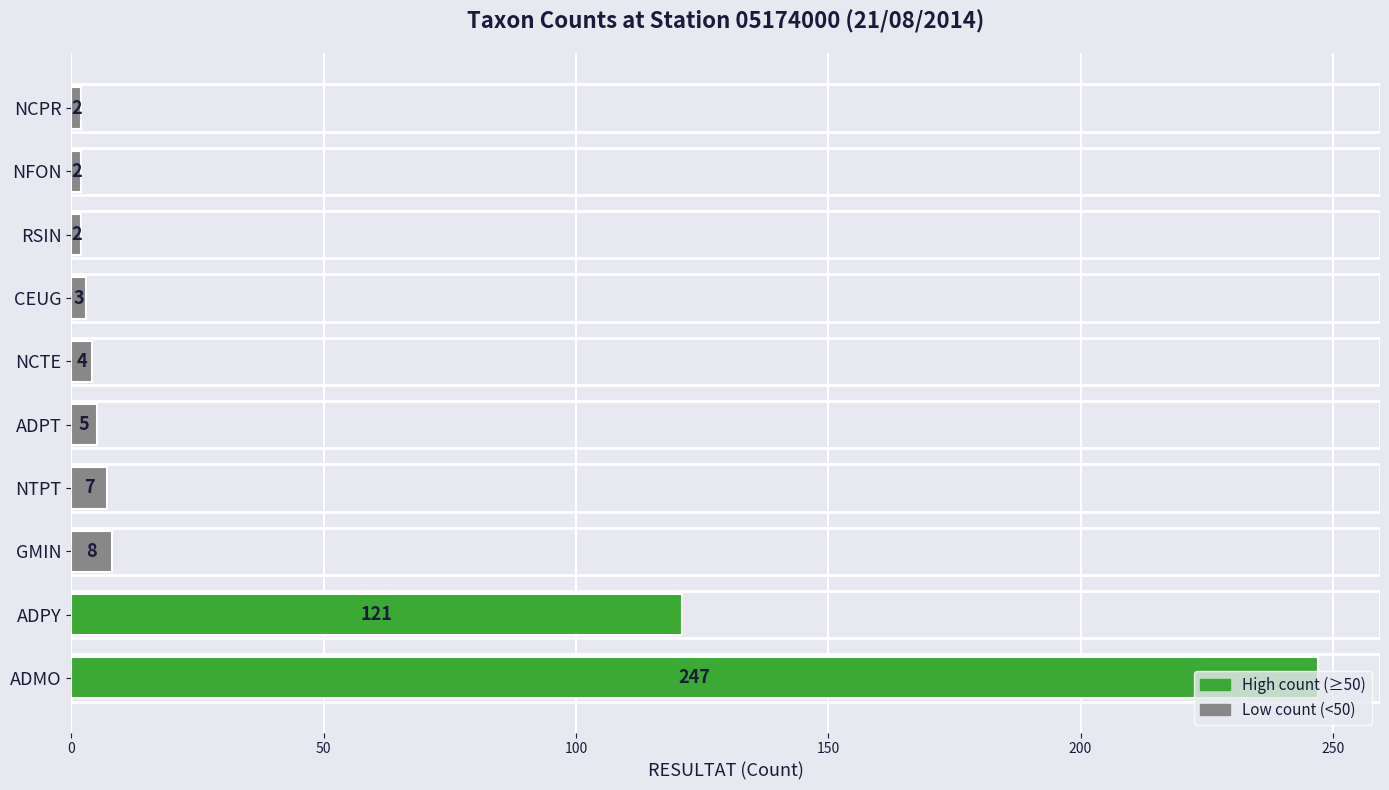

What is the average value?

40